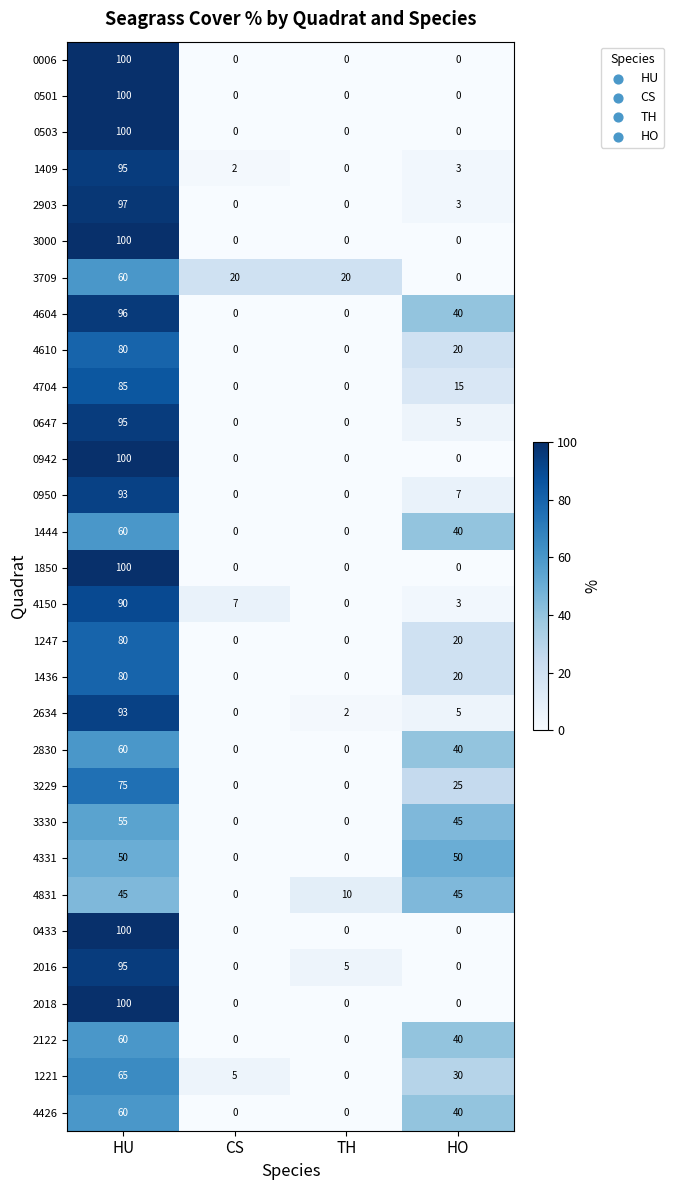

How many data points does each series have?

4